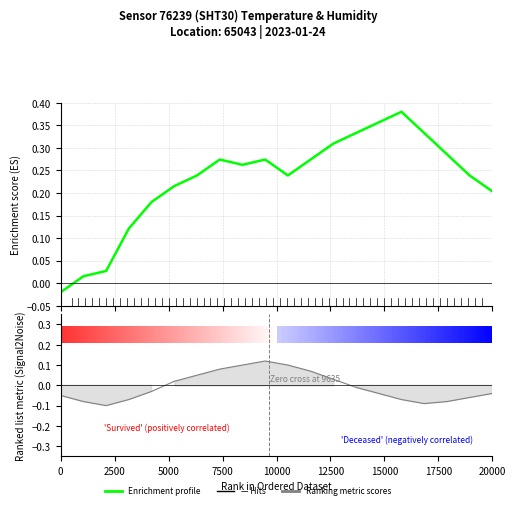

What is the sum of all values?

4.5